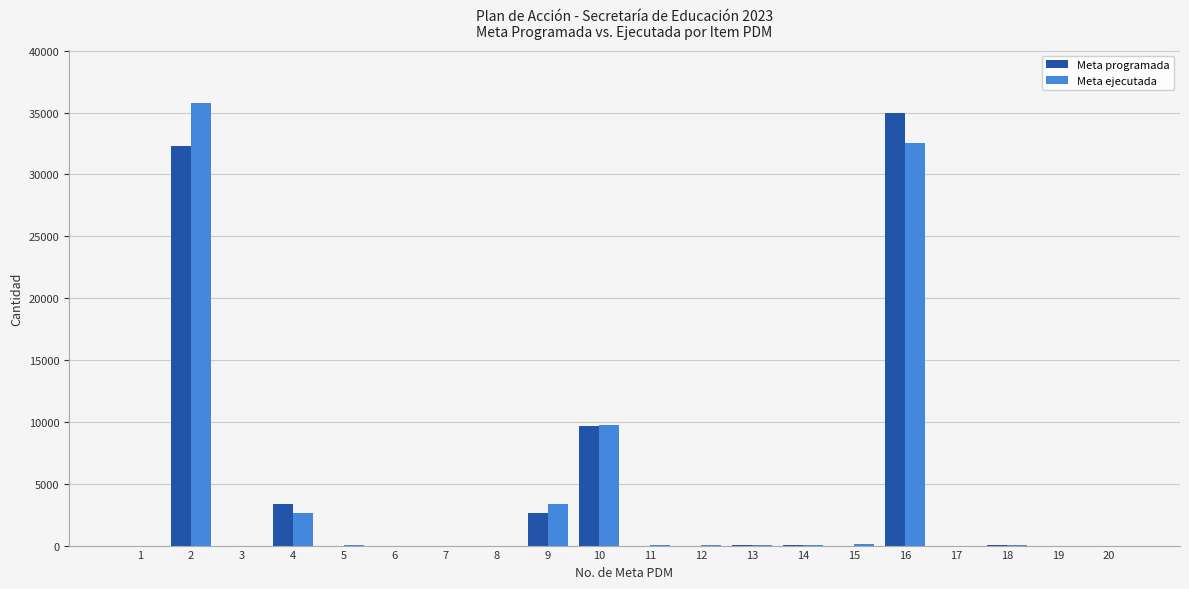

How many groups of bars are there?

20